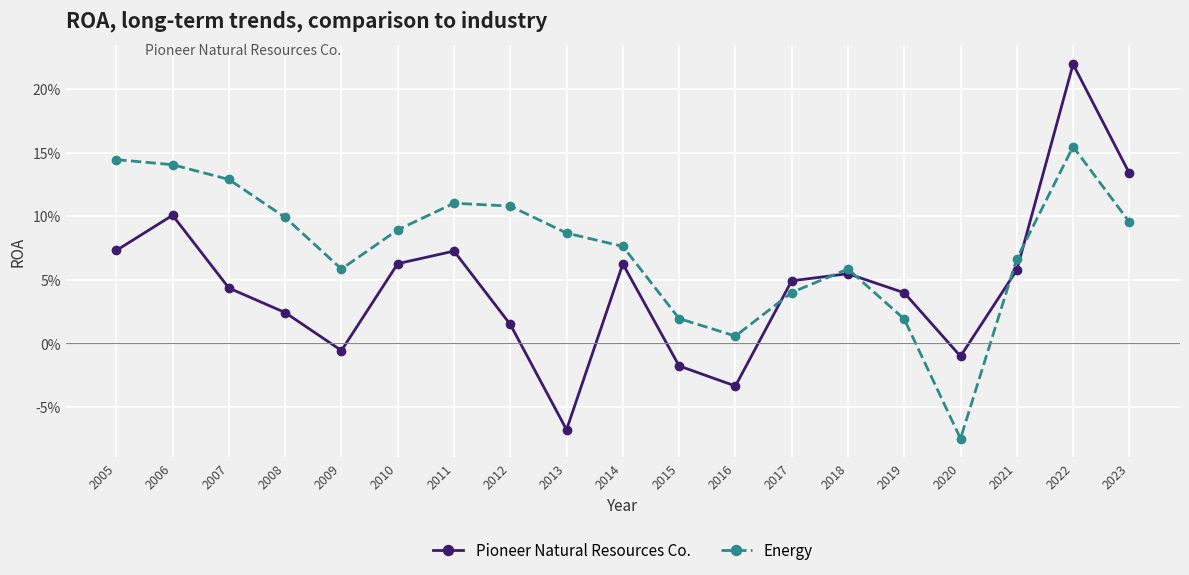

True or false: Energy and Pioneer Natural Resources Co. cross at least once.

True